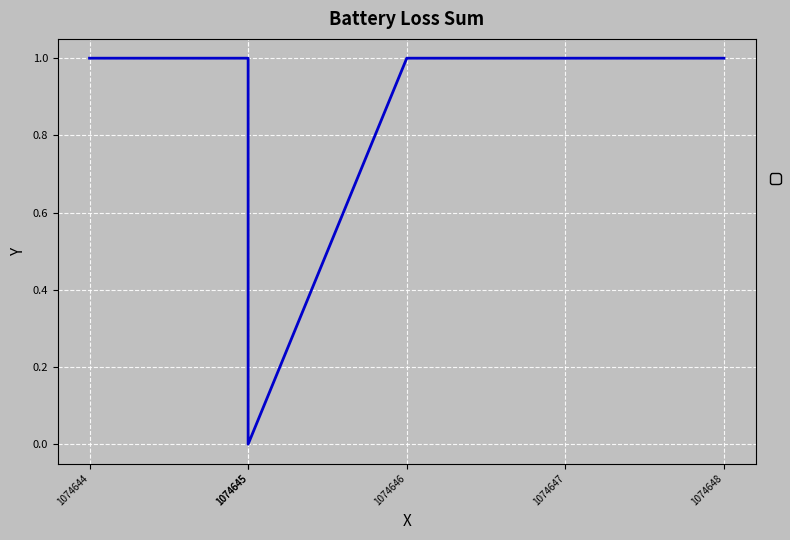

Reading left to right, list all the values displayed in this chart.

1	1	0	1	1	1